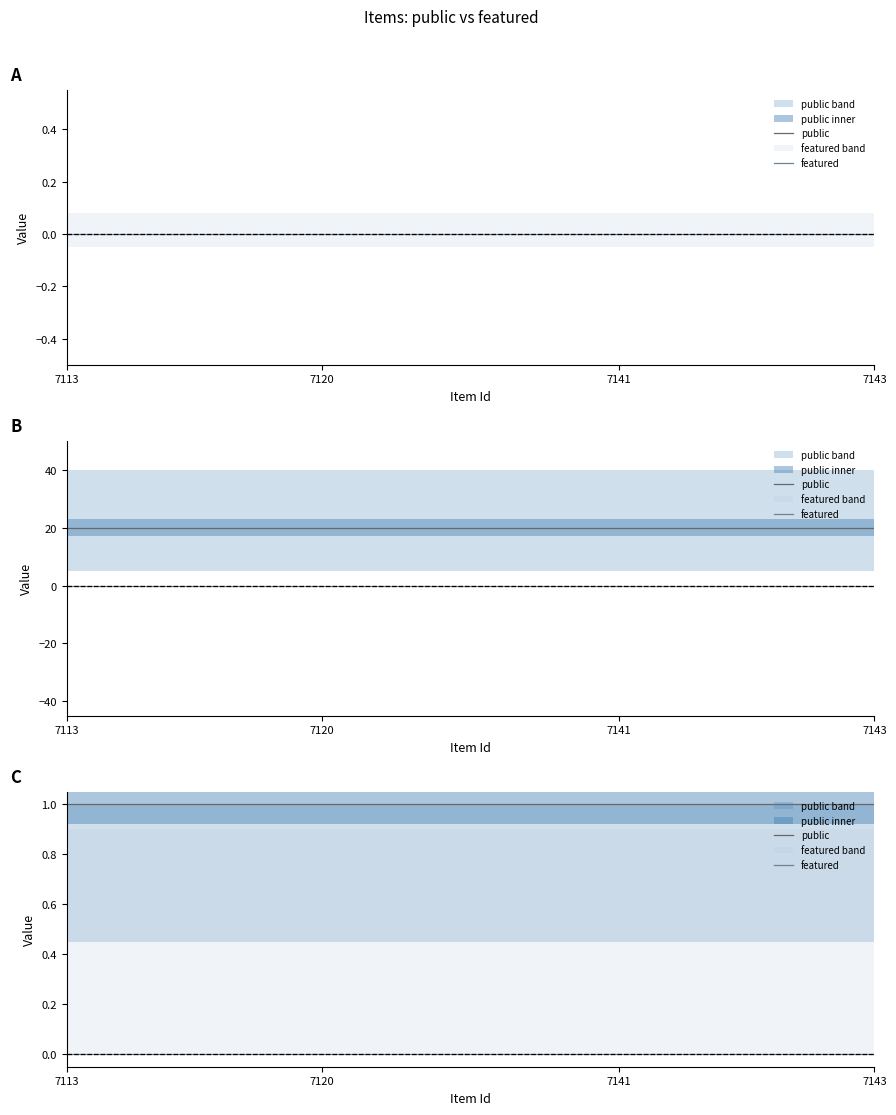

True or false: featured and public cross at least once.

False